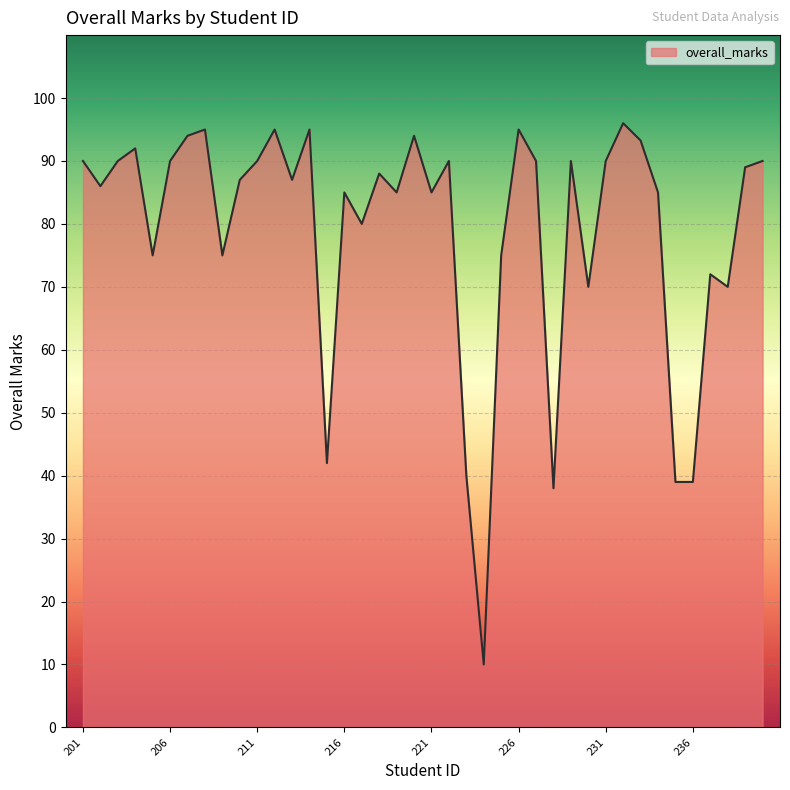

What is the difference between the maximum and minimum values?

86.0